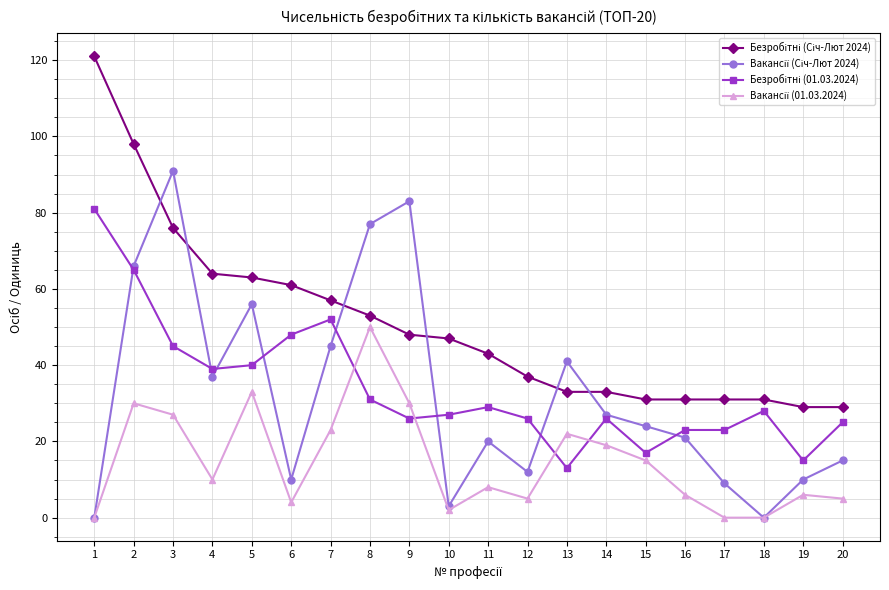

How many lines are shown in the chart?

4